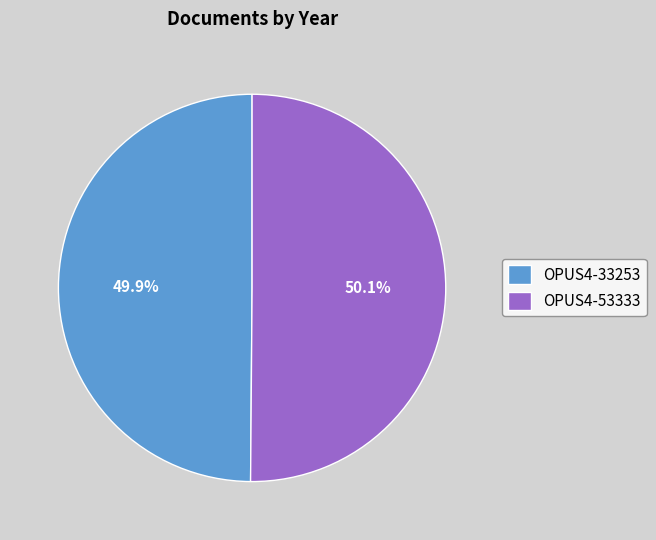

Do OPUS4-53333 and OPUS4-33253 together represent more than half of the pie?

Yes